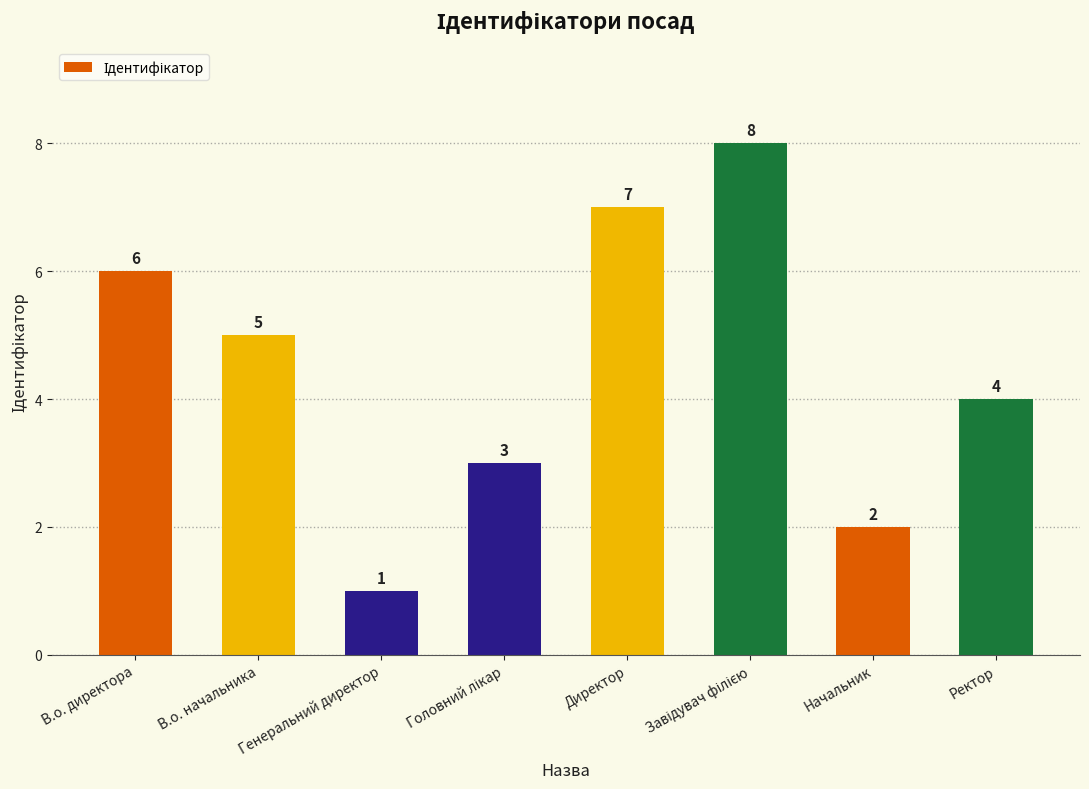

How many categories are shown in the chart?

8